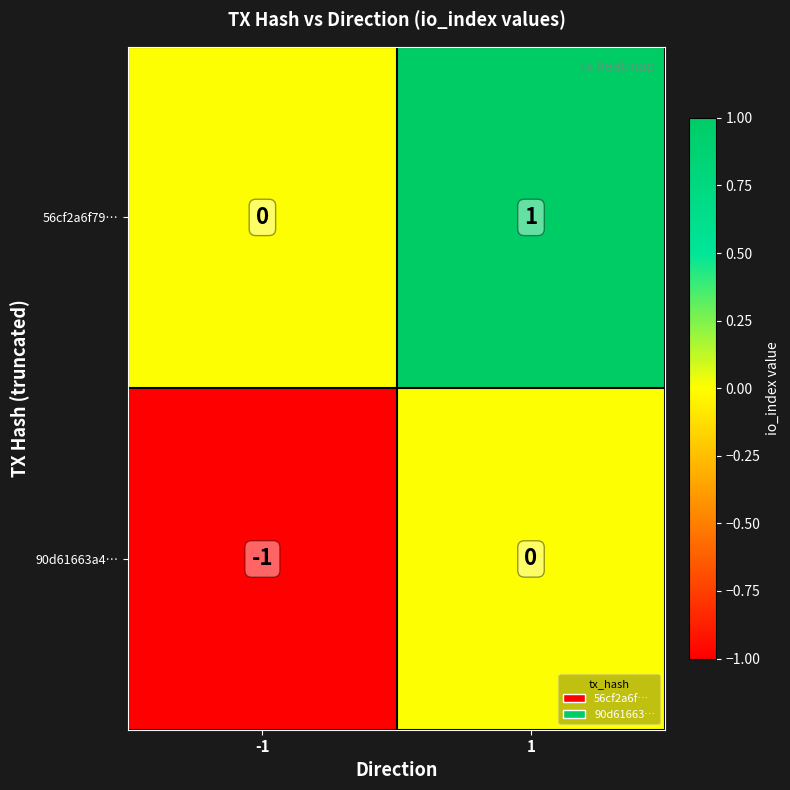

Reading left to right, transcribe all the data shown in this chart.

56cf2a6f79…: 0	1
90d61663a4…: -1	0